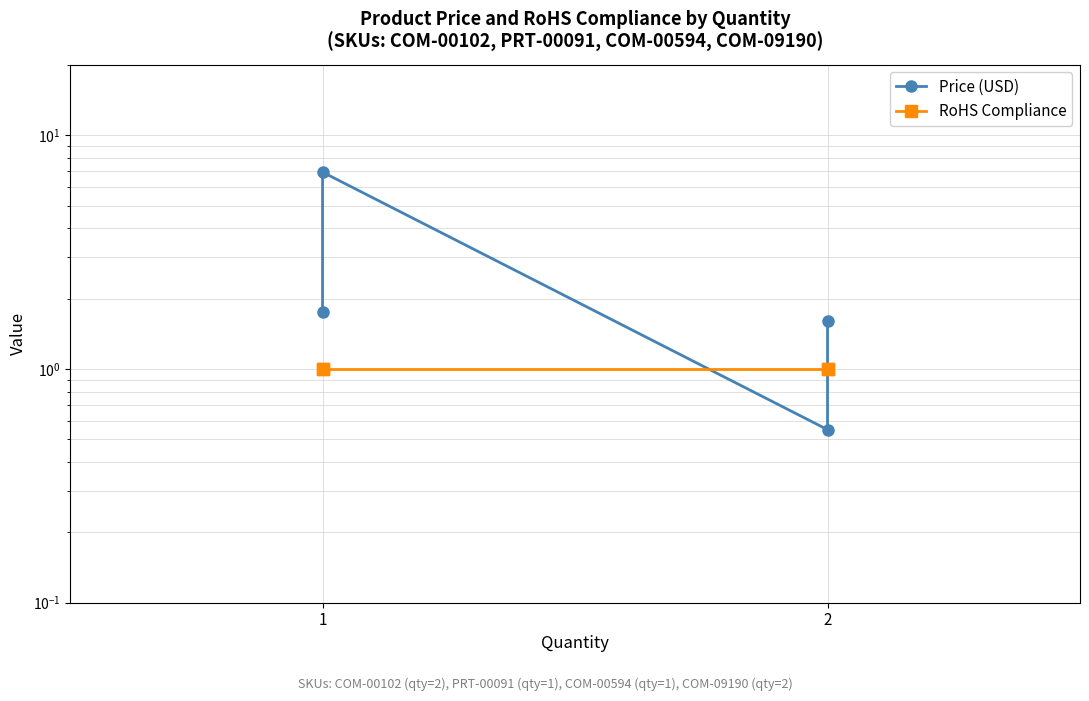

How many lines are shown in the chart?

2